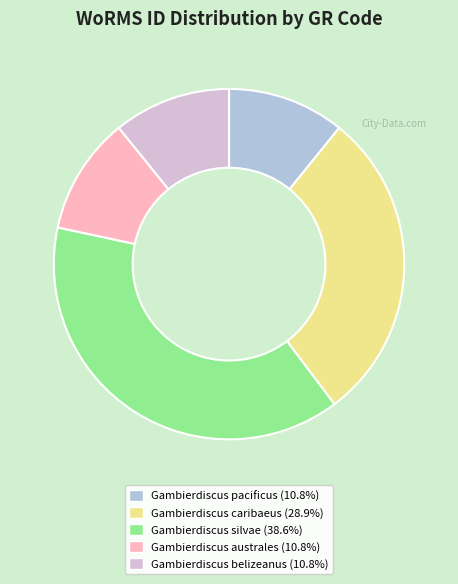

Is there any slice that represents more than half of the pie?

No